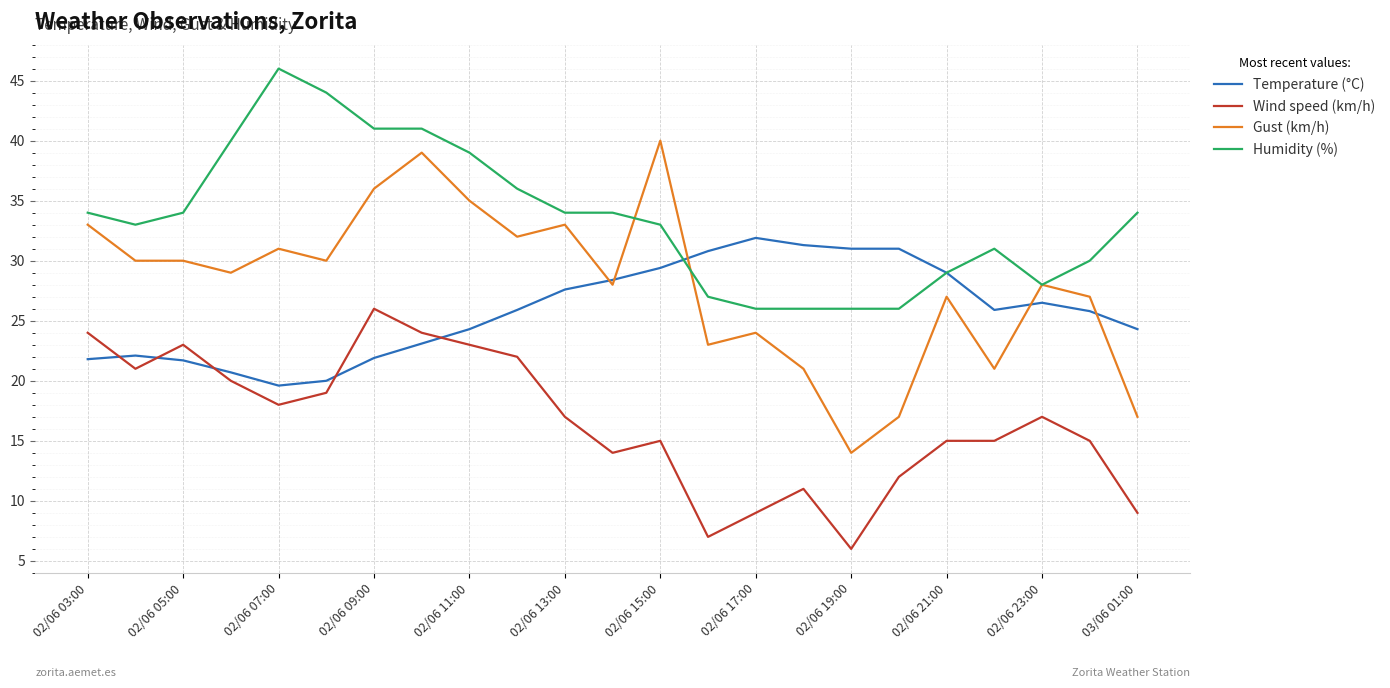

What is the minimum value shown in the chart?

6.0